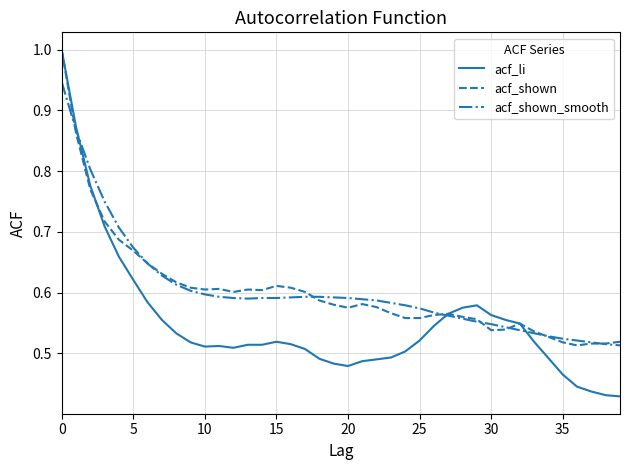

What is the difference between the second highest and second lowest values in the acf_shown series?

0.3